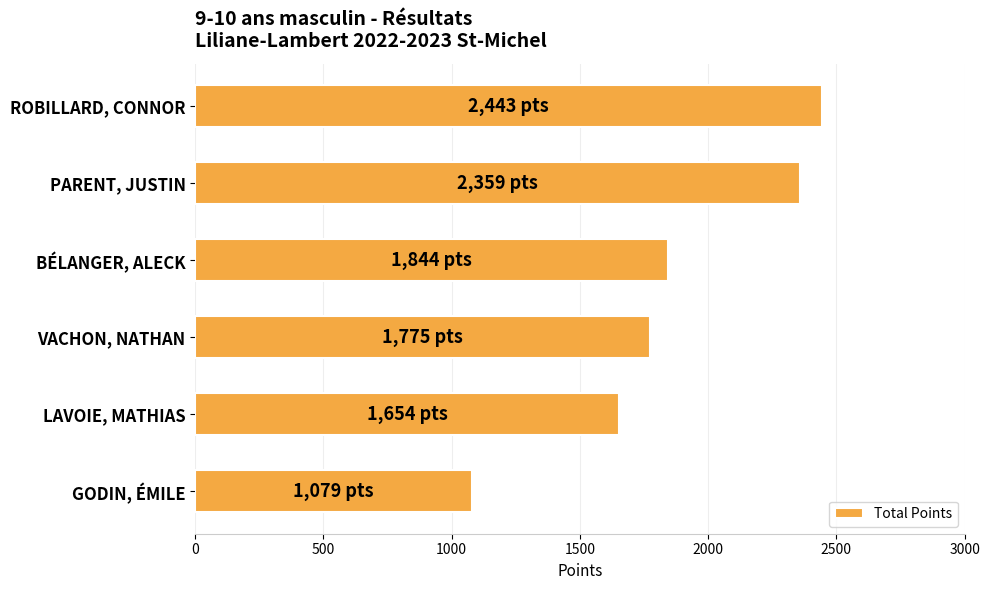

What is the greatest value displayed?

2443